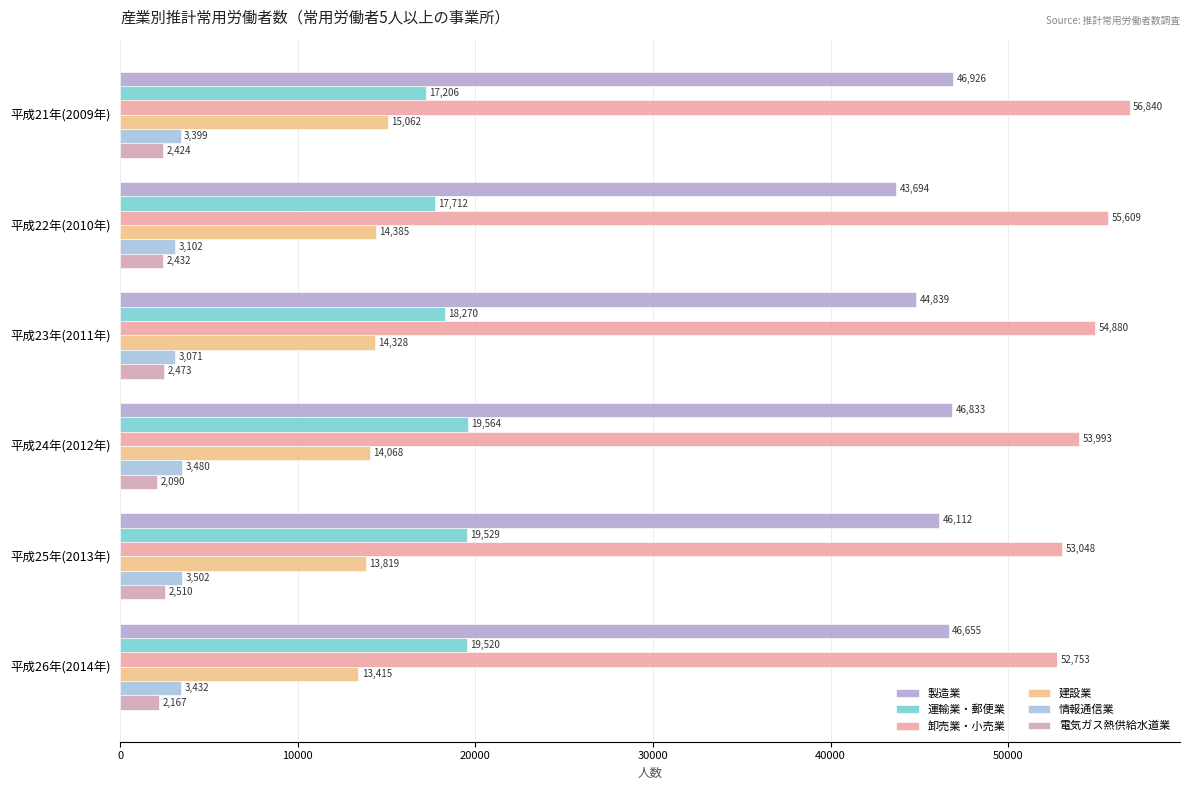

Count the number of categories in the chart.

6